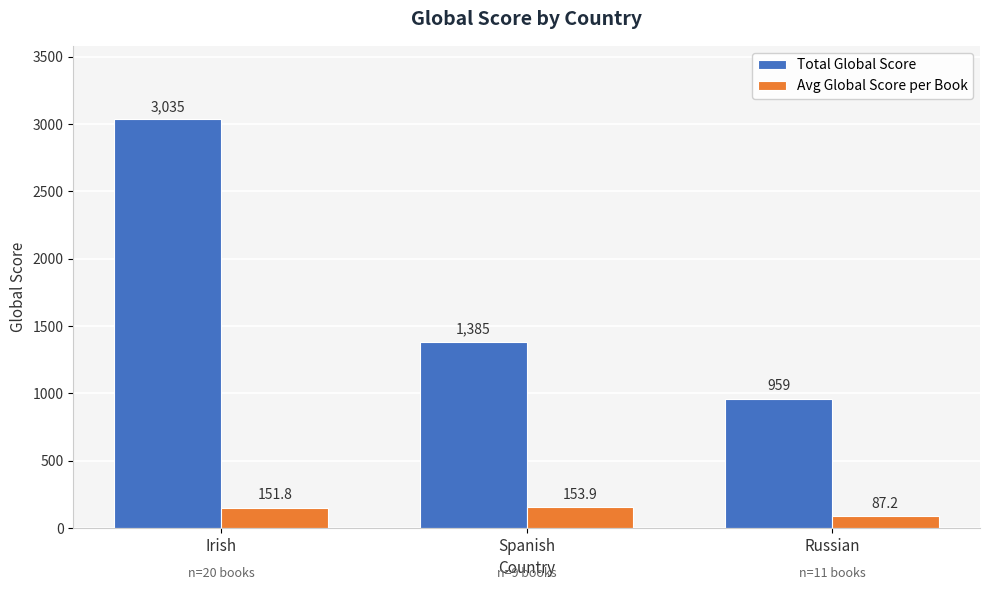

Which series changed the most between Irish and Spanish?

Total Global Score